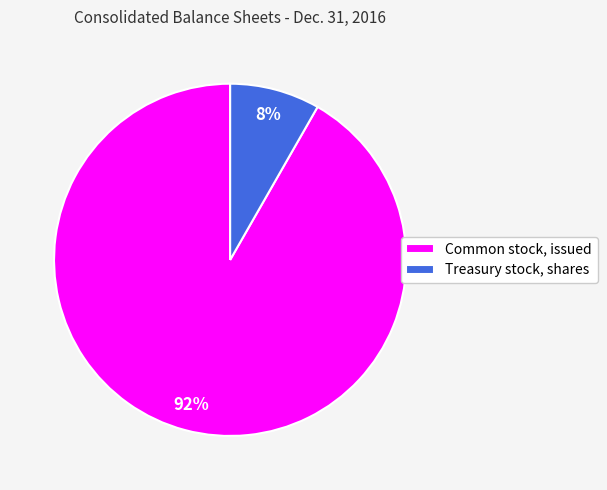

Is the sum of Treasury stock, shares and Common stock, issued greater than half?

Yes